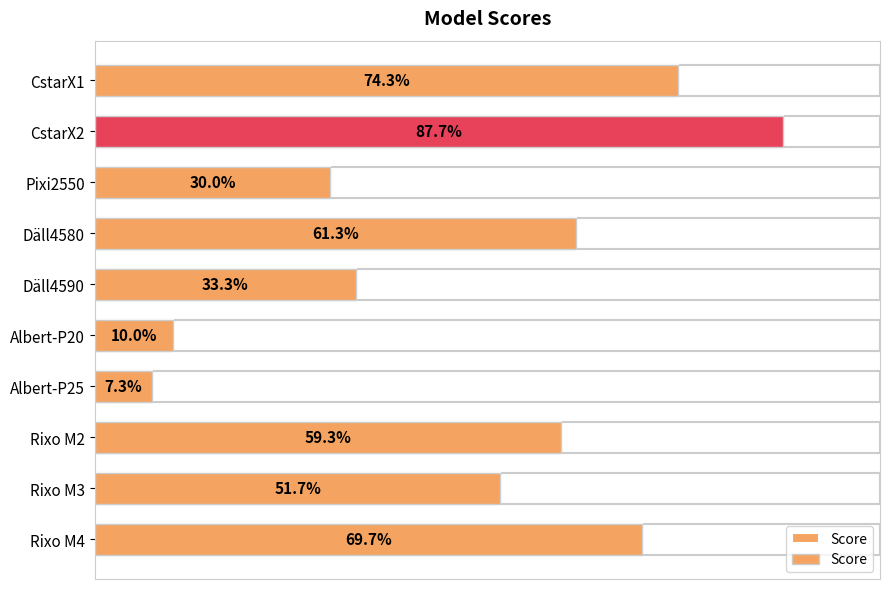

What is the ratio of the value at Albert-P25 to the value at Däll4590?

0.2